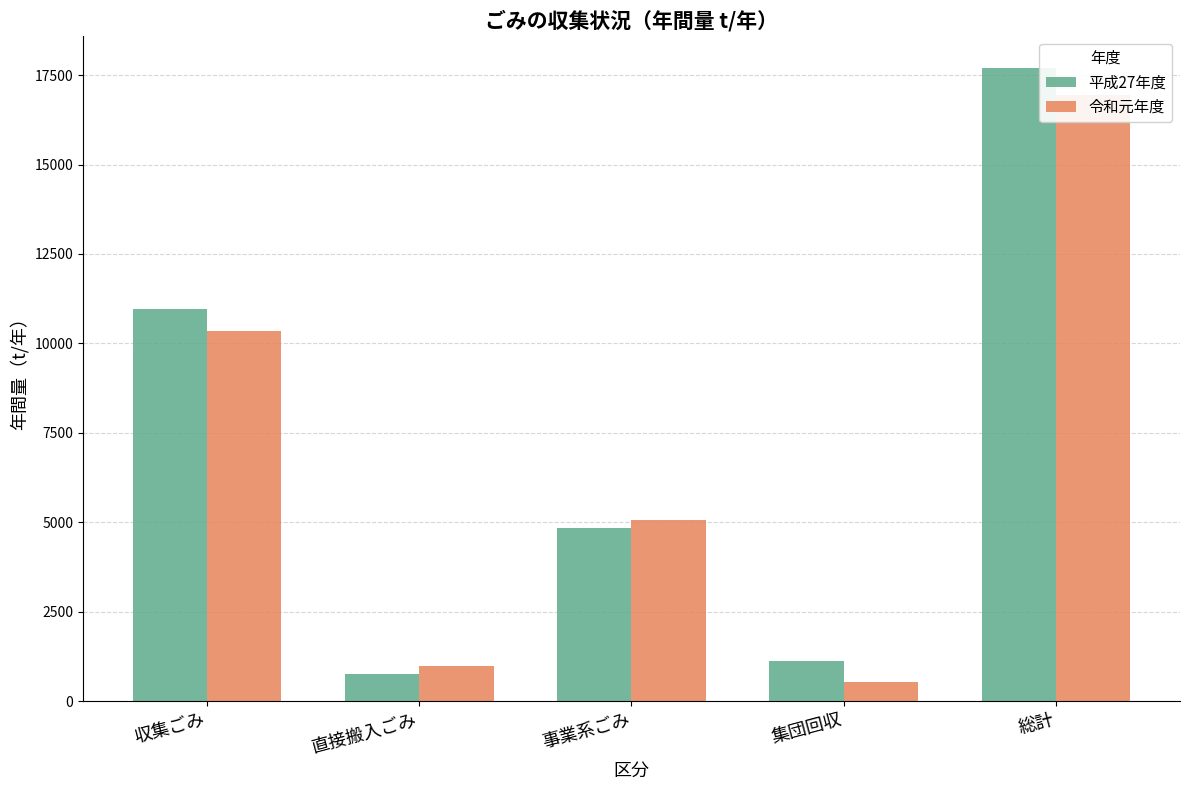

Which label corresponds to the largest value in the chart?

総計